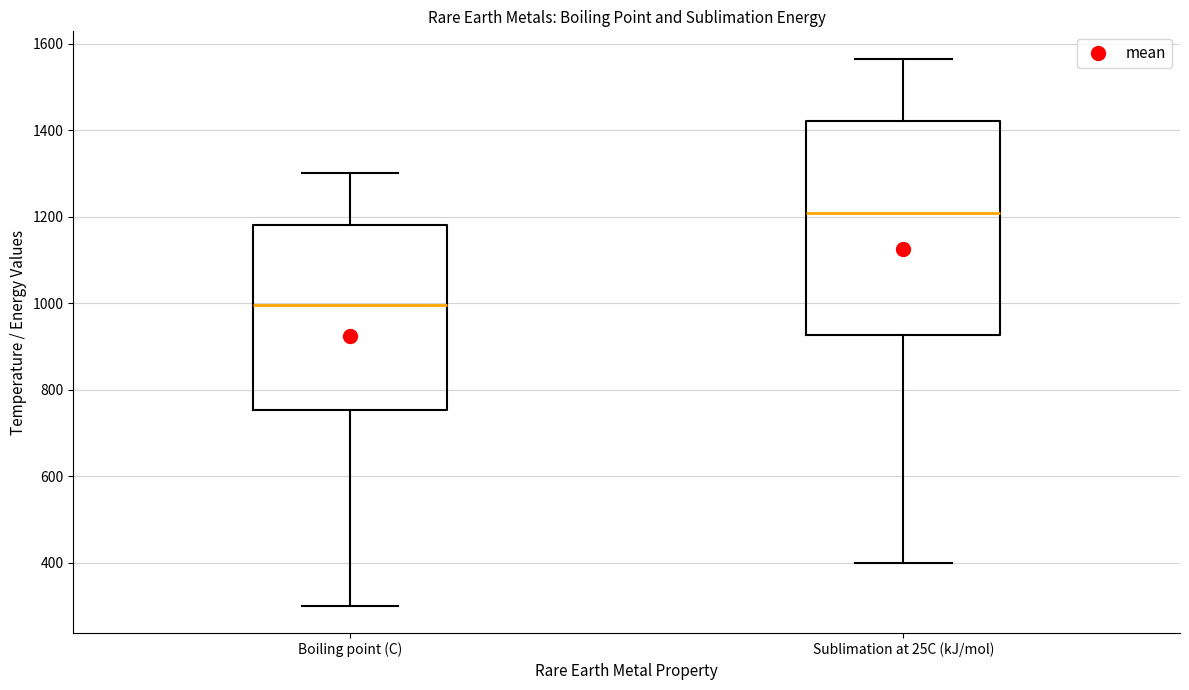

Which box is the tallest, from its lower edge to its upper edge?

Sublimation at 25C (kJ/mol)